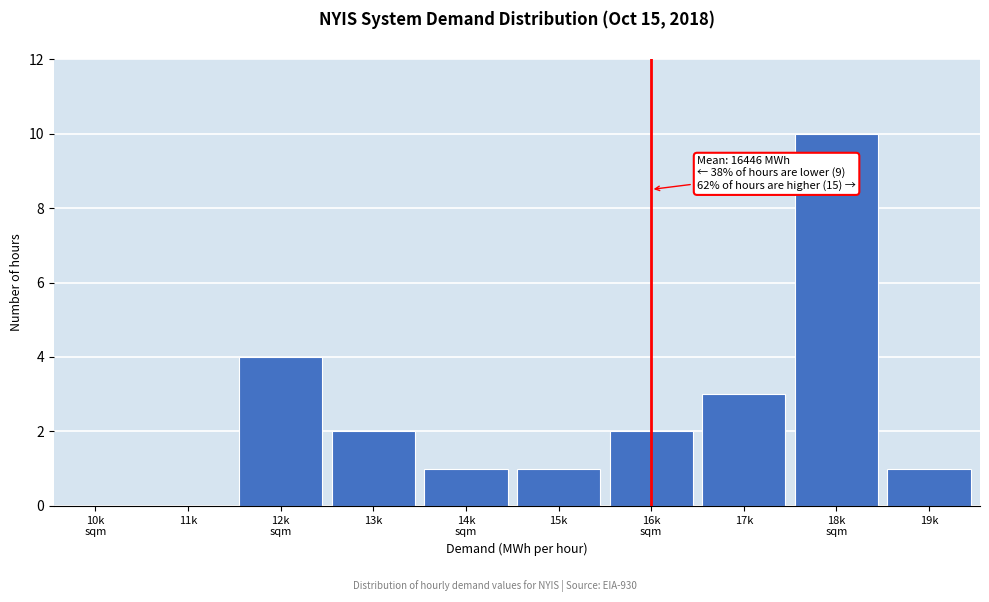

What is the sum of all values?

24